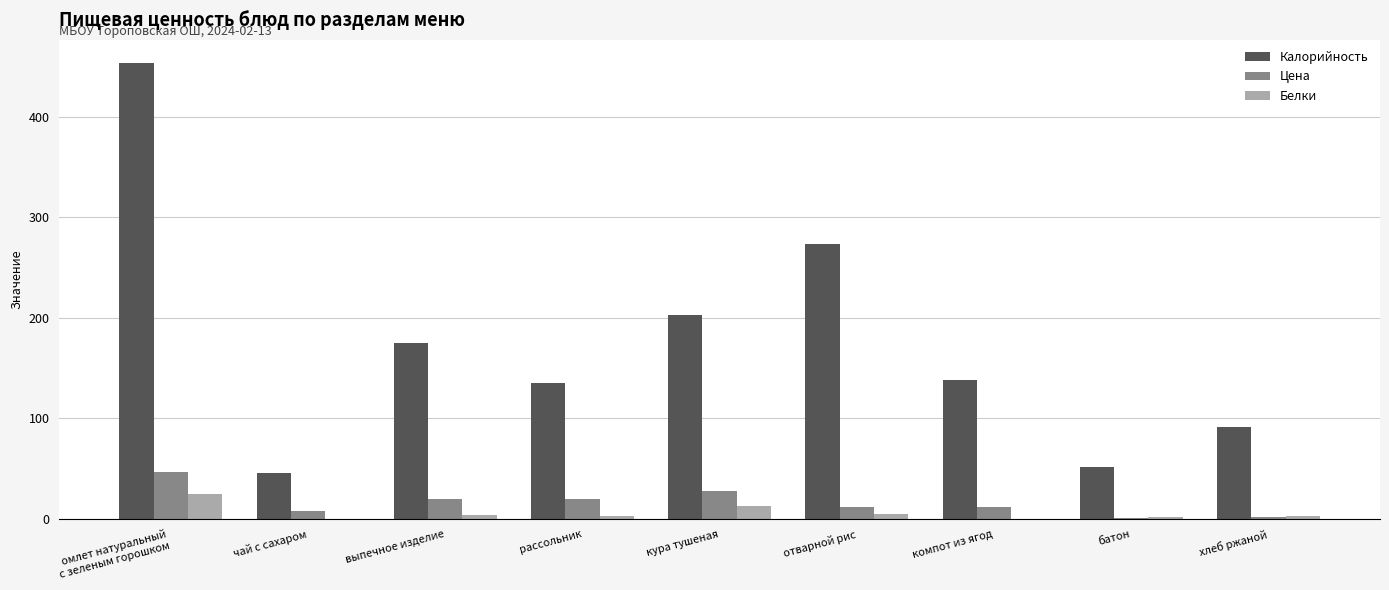

What is the sum of all Цена values?

150.0